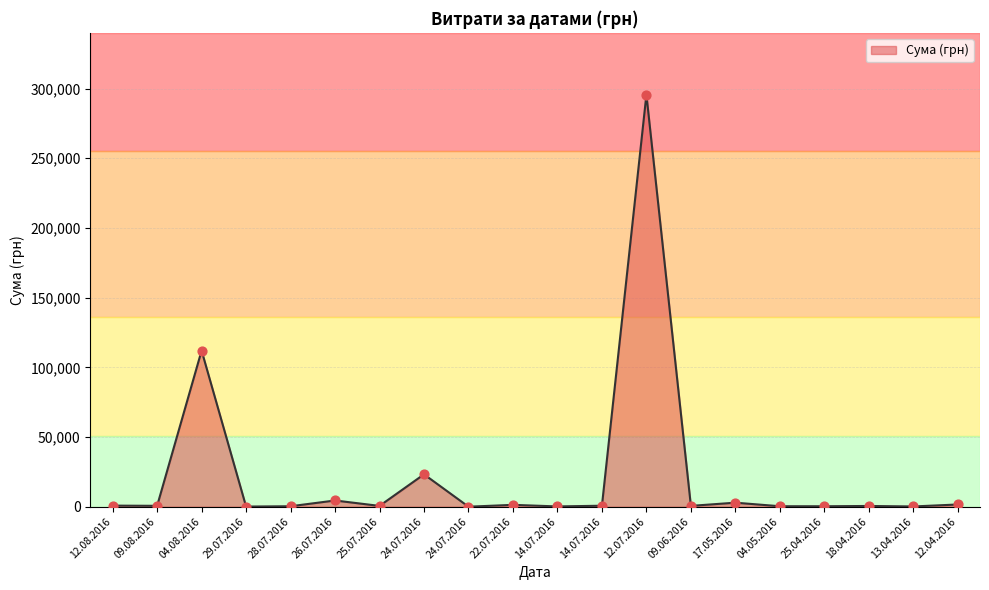

What is the change in value from 18.04.2016 to 12.04.2016?

+1064.5